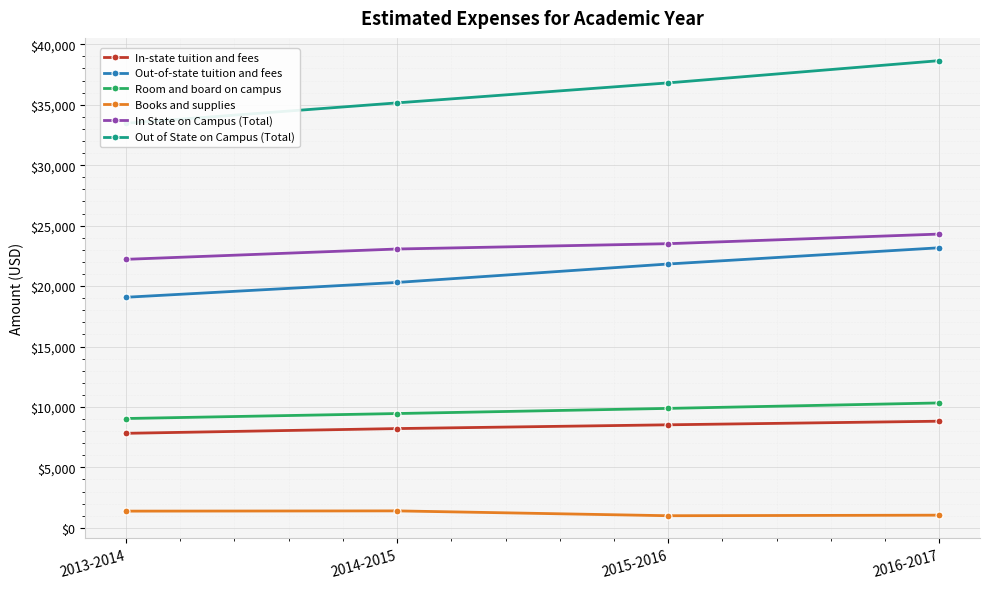

At how many categories does at least one series exceed 18084?

4